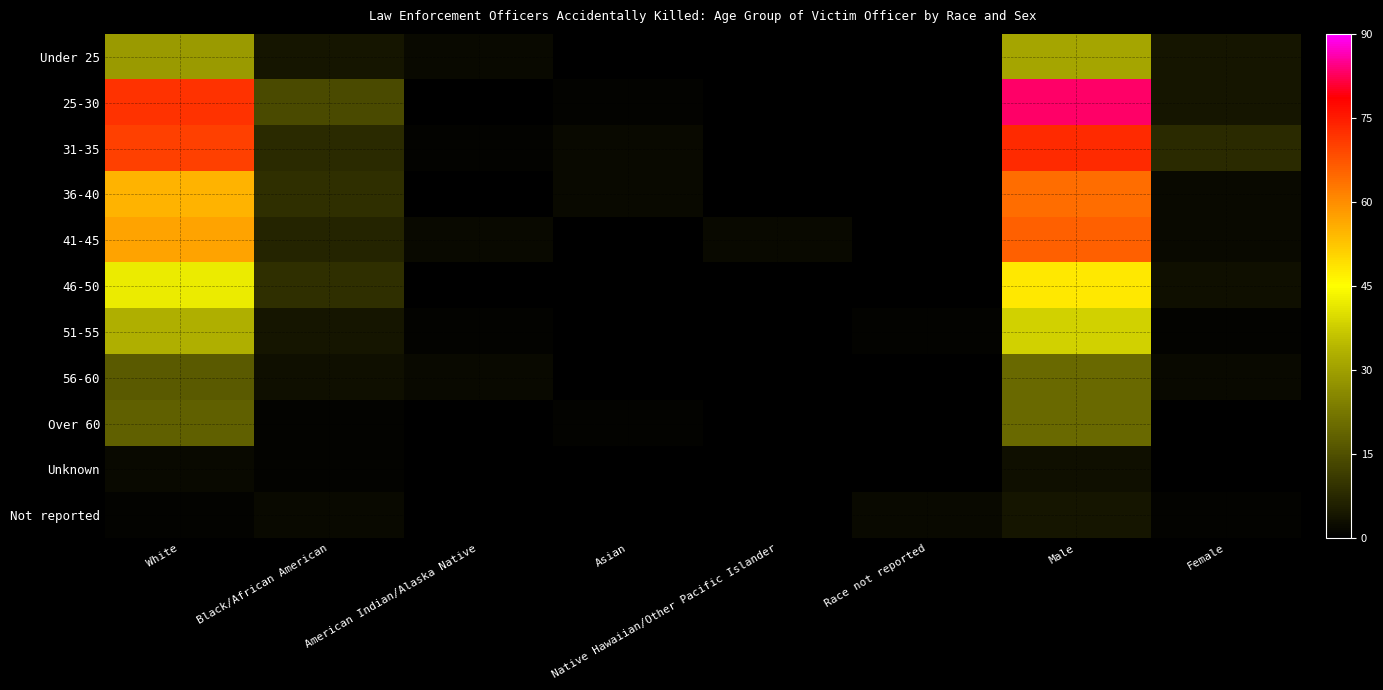

What is the total value across all series at Asian?

6